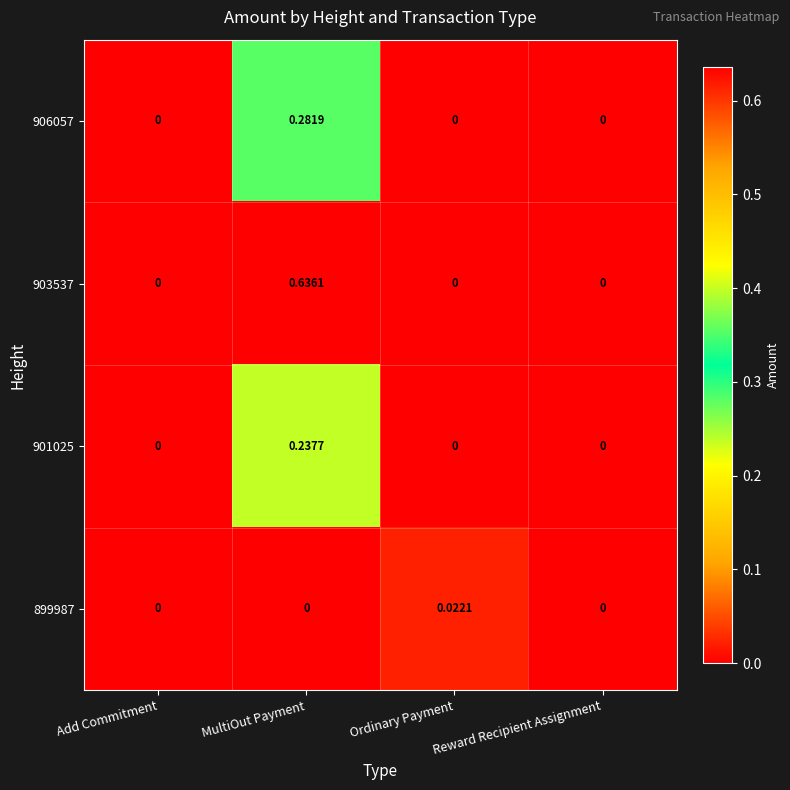

At which category is the sum across all series the highest?

MultiOut Payment